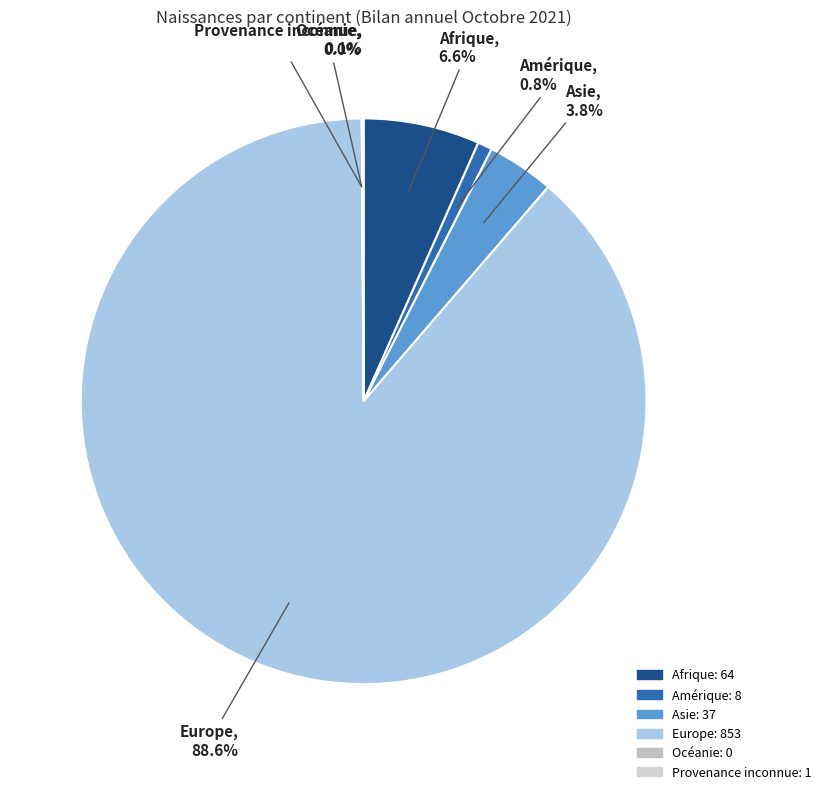

What is the majority slice?

Europe